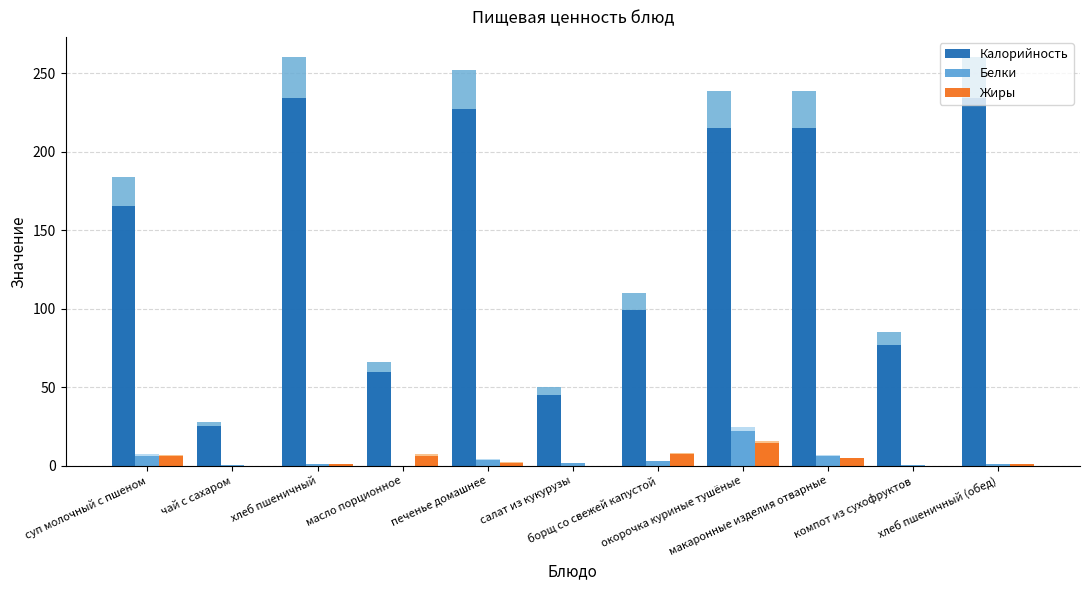

Which has a higher value, хлеб пшеничный (обед) or хлеб пшеничный?

хлеб пшеничный (обед)